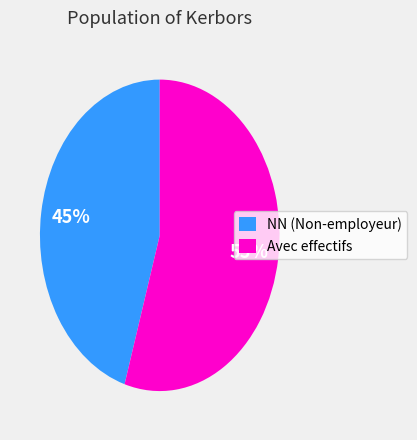

Does any single category account for the majority?

Yes